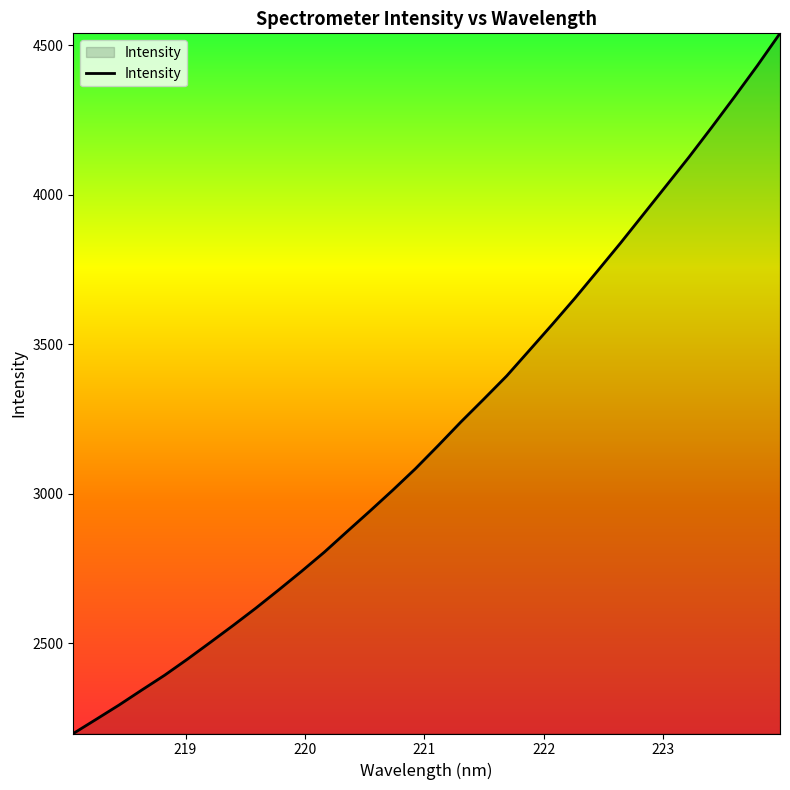

What is the maximum value shown in the chart?

4540.1